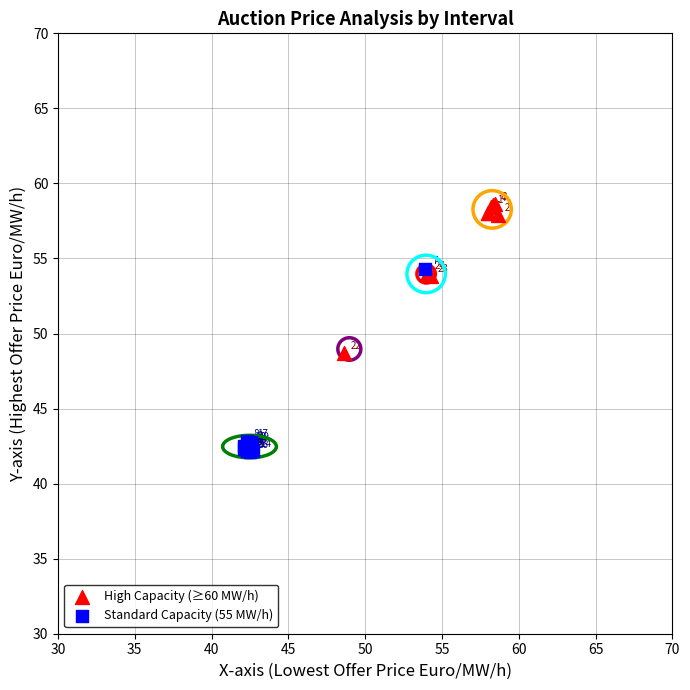

Which series has the widest spread of Y values?

Standard Capacity (55 MW/h)